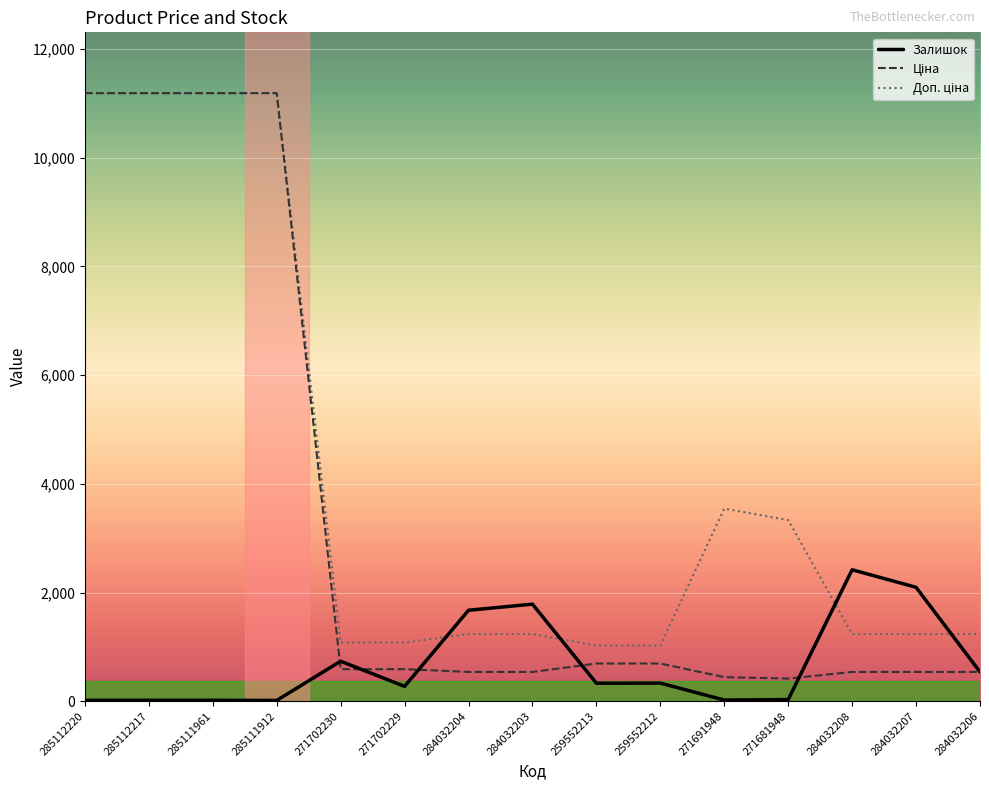

How many lines are shown in the chart?

3